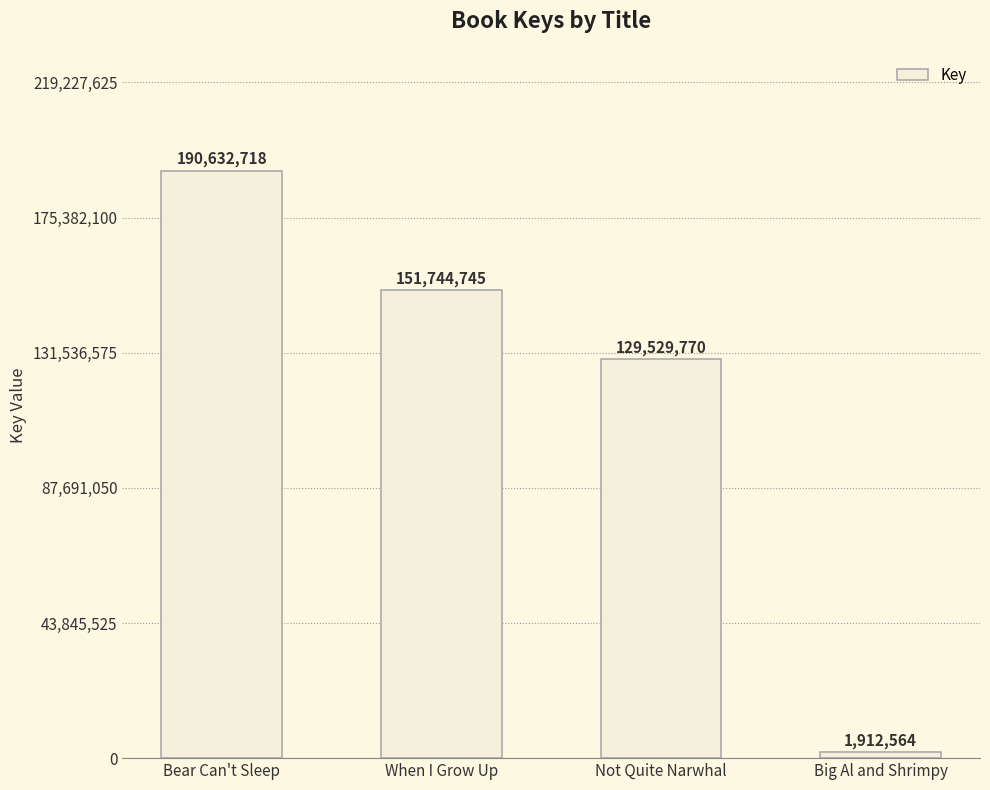

Where is the data nearest to the value 96272641?

Not Quite Narwhal